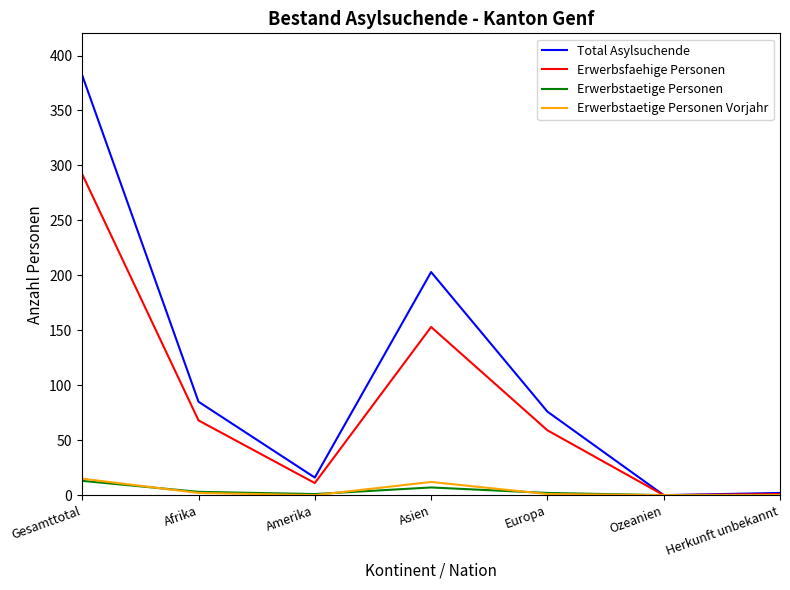

Where is Erwerbsfaehige Personen nearest to the value 146?

Asien